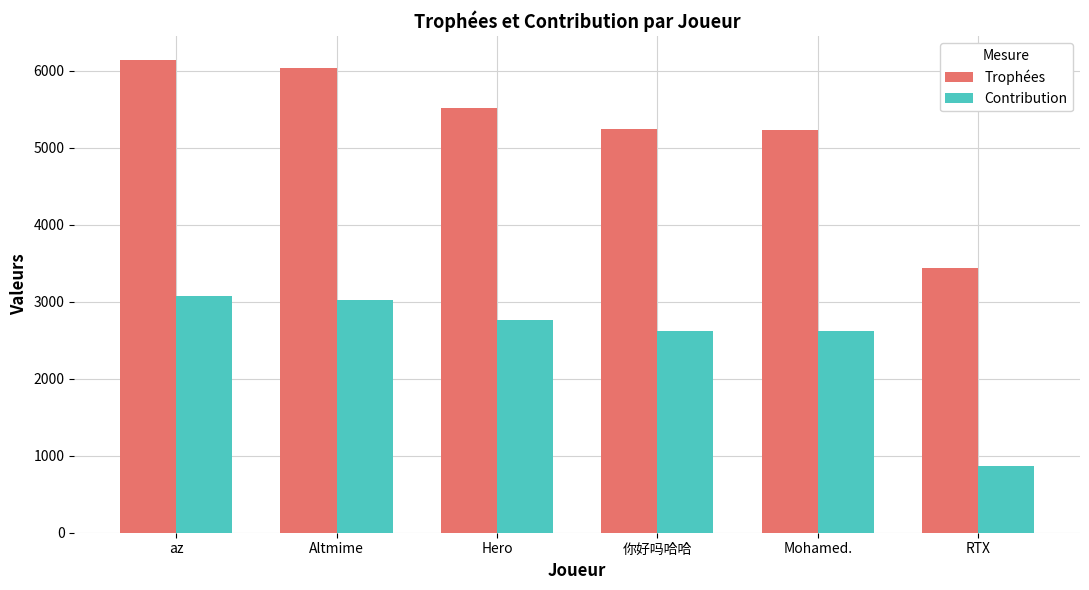

Rank the series by their average value, from highest to lowest.

Trophées, Contribution